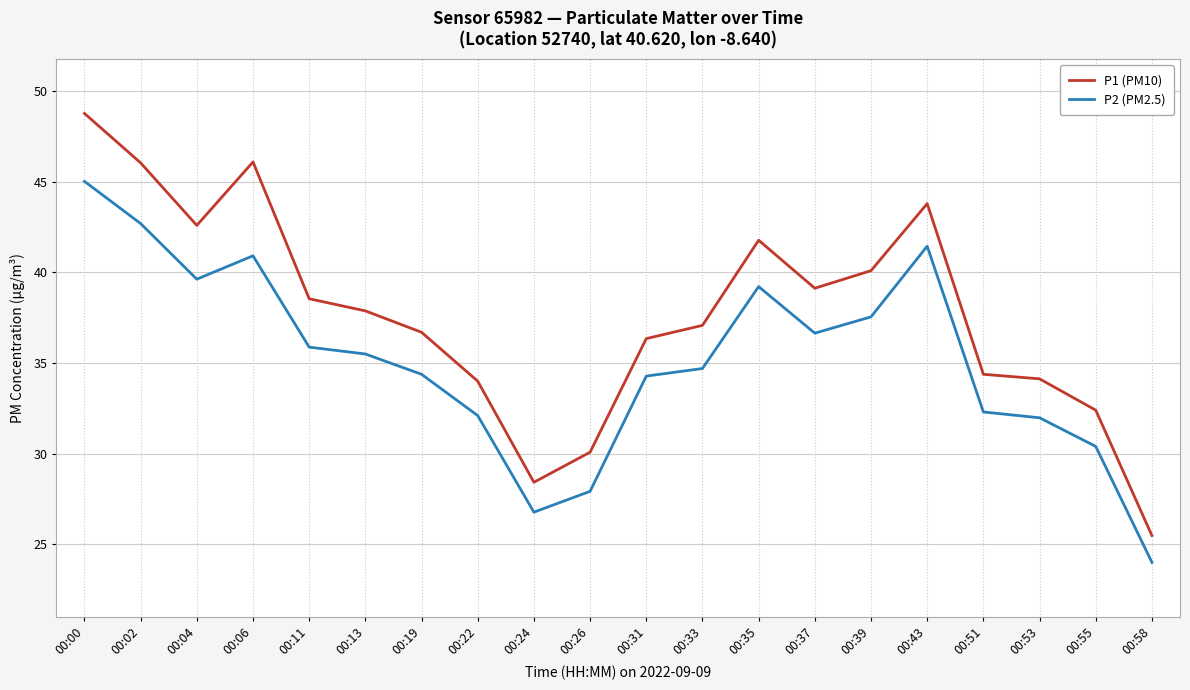

True or false: P1 (PM10) has a value of 43.8 at 00:43.

True